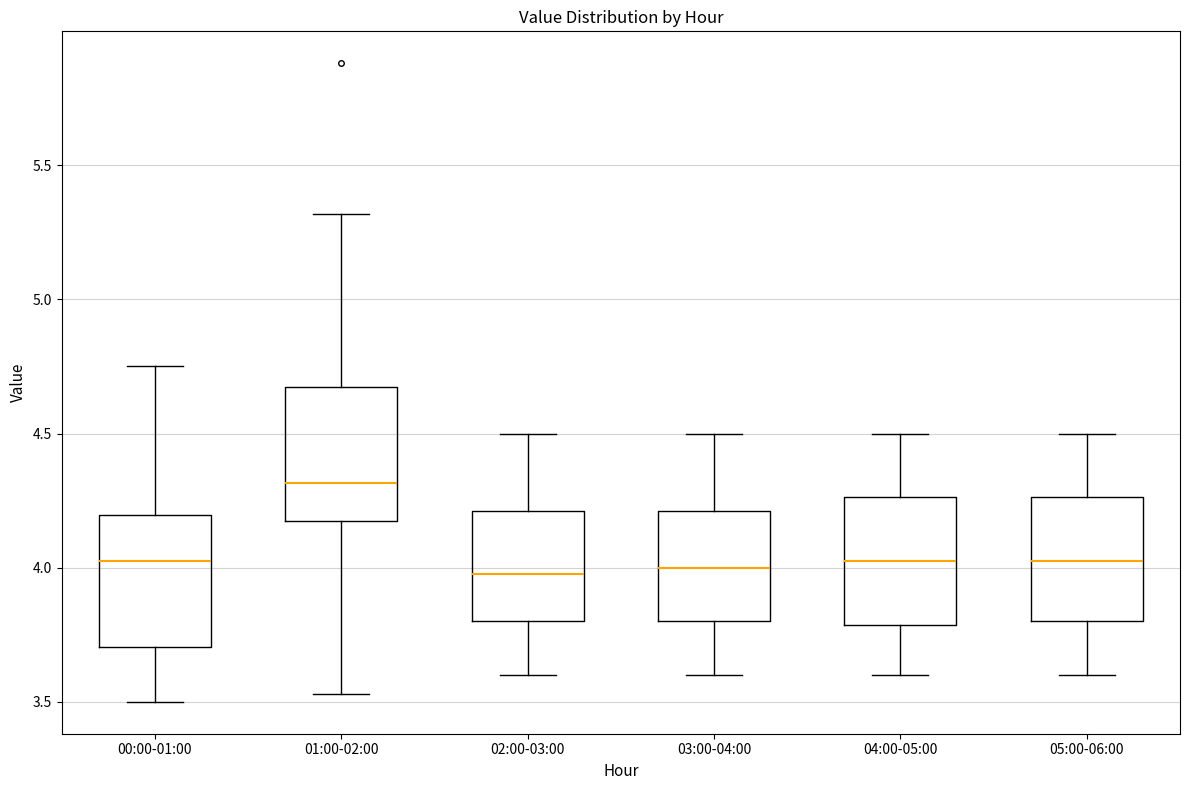

Which box has the highest median line?

01:00-02:00